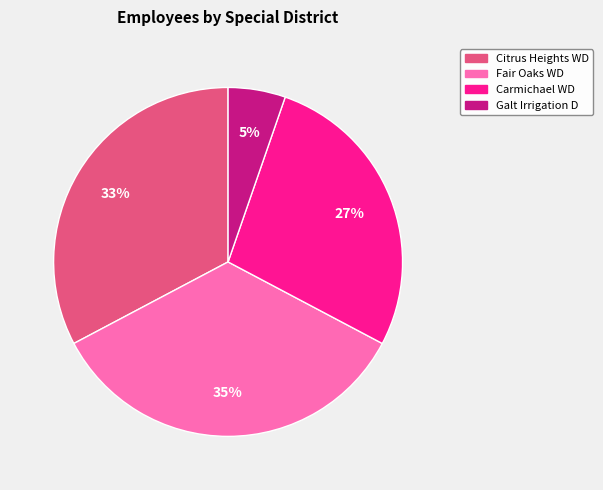

To the nearest percent, what is the average slice percentage?

25%